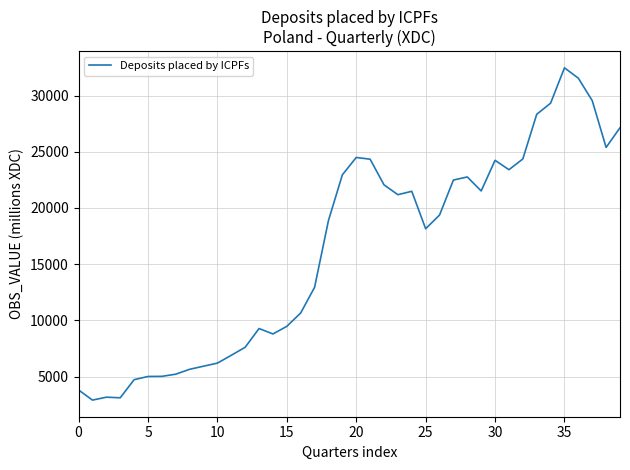

What is the difference between the maximum and minimum values?

29539.4